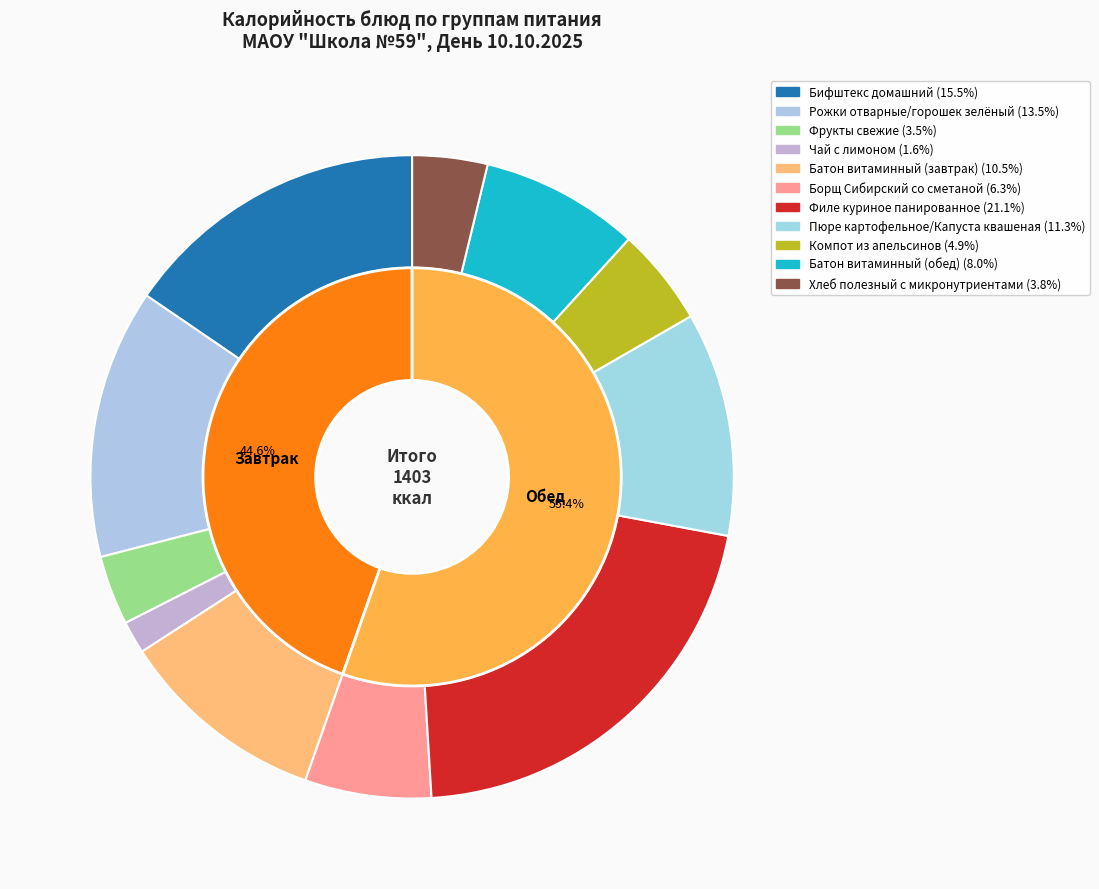

Which has a higher value, Борщ Сибирский со сметаной or Пюре картофельное/Капуста квашеная?

Пюре картофельное/Капуста квашеная